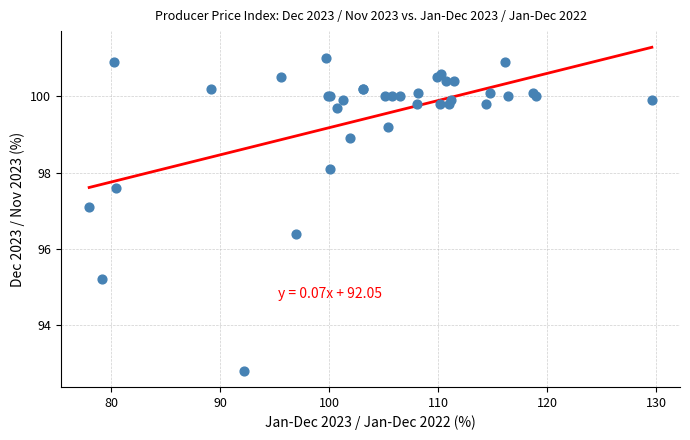

What Y value in the scatter plot is closest to 96?

96.4